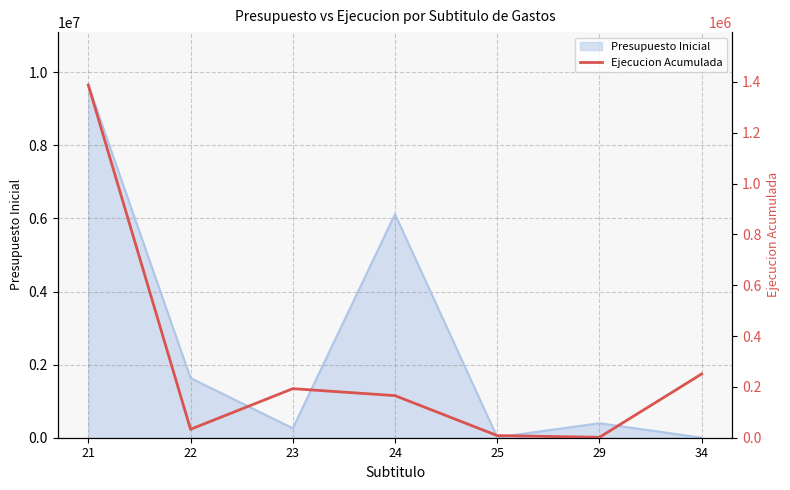

What is the highest value of the Presupuesto Inicial series?

9649561